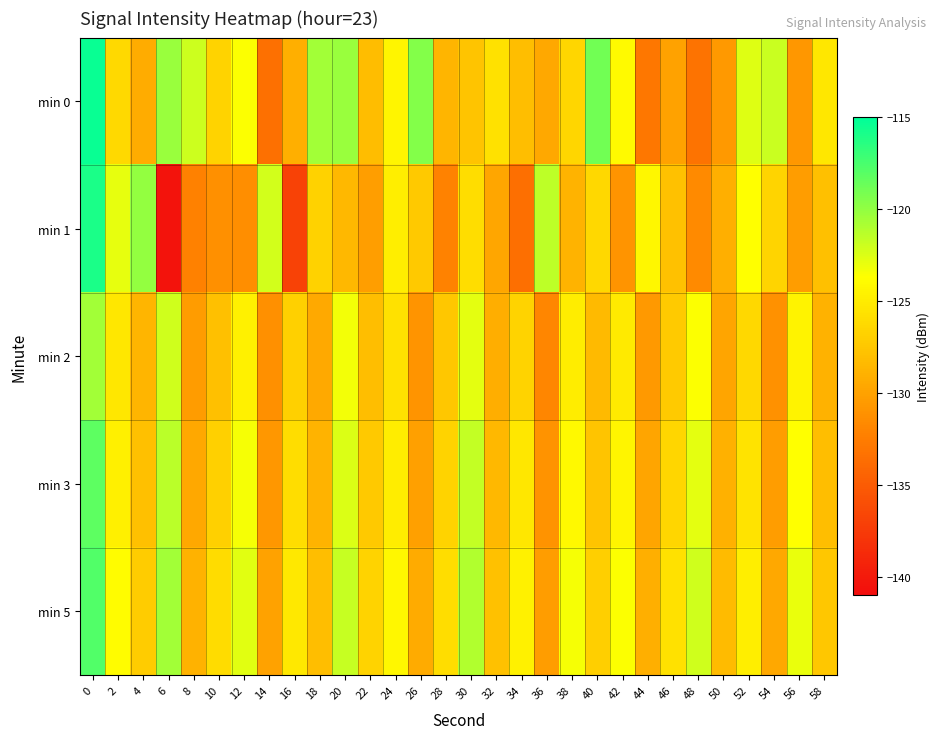

Reading left to right, transcribe all the data shown in this chart.

min 0: 0=-115.4	2=-126.3	4=-129.2	6=-120.3	8=-121.9	10=-126.7	12=-123.6	14=-133.4	16=-129.1	18=-120.5	20=-120.3	22=-128.2	24=-124.3	26=-119.5	28=-128.6	30=-127.7	32=-125.7	34=-128.1	36=-129.6	38=-126.4	40=-118.9	42=-124.0	44=-132.9	46=-130.0	48=-133.2	50=-130.6	52=-122.6	54=-121.8	56=-130.7	58=-125.3
min 1: 0=-116.0	2=-122.8	4=-120.1	6=-140.4	8=-132.3	10=-131.2	12=-131.3	14=-122.1	16=-136.9	18=-126.7	20=-128.5	22=-130.2	24=-124.8	26=-127.3	28=-132.1	30=-125.9	32=-129.7	34=-133.5	36=-121.4	38=-128.8	40=-126.3	42=-130.9	44=-124.2	46=-127.8	48=-131.6	50=-129.1	52=-123.7	54=-126.5	56=-130.3	58=-128.0
min 2: 0=-120.5	2=-125.3	4=-128.7	6=-122.1	8=-130.4	10=-127.9	12=-124.6	14=-131.2	16=-126.8	18=-129.5	20=-123.3	22=-128.1	24=-125.7	26=-130.9	28=-127.4	30=-122.8	32=-129.2	34=-126.6	36=-131.8	38=-124.9	40=-128.4	42=-125.1	44=-130.6	46=-127.2	48=-123.6	50=-129.8	52=-126.3	54=-131.1	56=-124.5	58=-128.9
min 3: 0=-118.2	2=-124.7	4=-127.9	6=-121.3	8=-129.6	10=-126.8	12=-123.4	14=-130.7	16=-125.9	18=-128.8	20=-122.5	22=-127.3	24=-124.9	26=-130.1	28=-126.6	30=-121.7	32=-128.5	34=-125.3	36=-131.0	38=-124.1	40=-127.6	42=-124.3	44=-129.8	46=-126.4	48=-122.8	50=-129.0	52=-125.5	54=-130.3	56=-123.7	58=-128.1
min 5: 0=-117.8	2=-123.9	4=-127.1	6=-120.5	8=-128.9	10=-126.0	12=-122.7	14=-130.0	16=-125.2	18=-128.1	20=-121.8	22=-126.6	24=-124.2	26=-129.4	28=-125.9	30=-121.0	32=-127.8	34=-124.6	36=-130.3	38=-123.4	40=-126.9	42=-123.6	44=-129.1	46=-125.7	48=-122.1	50=-128.3	52=-124.8	54=-129.6	56=-123.0	58=-127.4